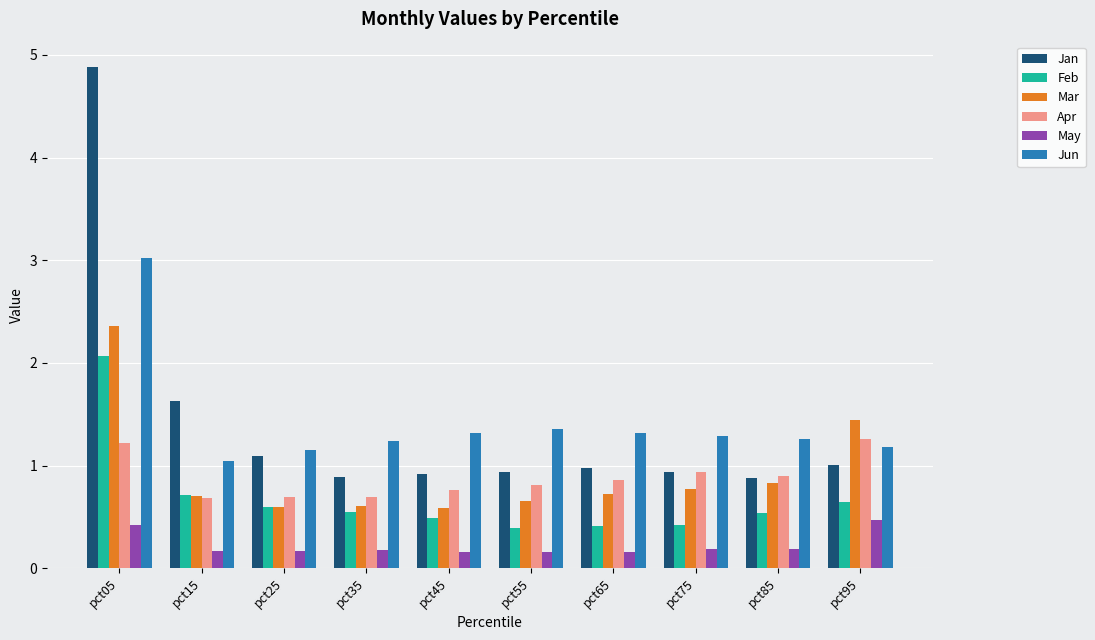

Rank the series by their maximum value, from highest to lowest.

Jan, Jun, Mar, Feb, Apr, May